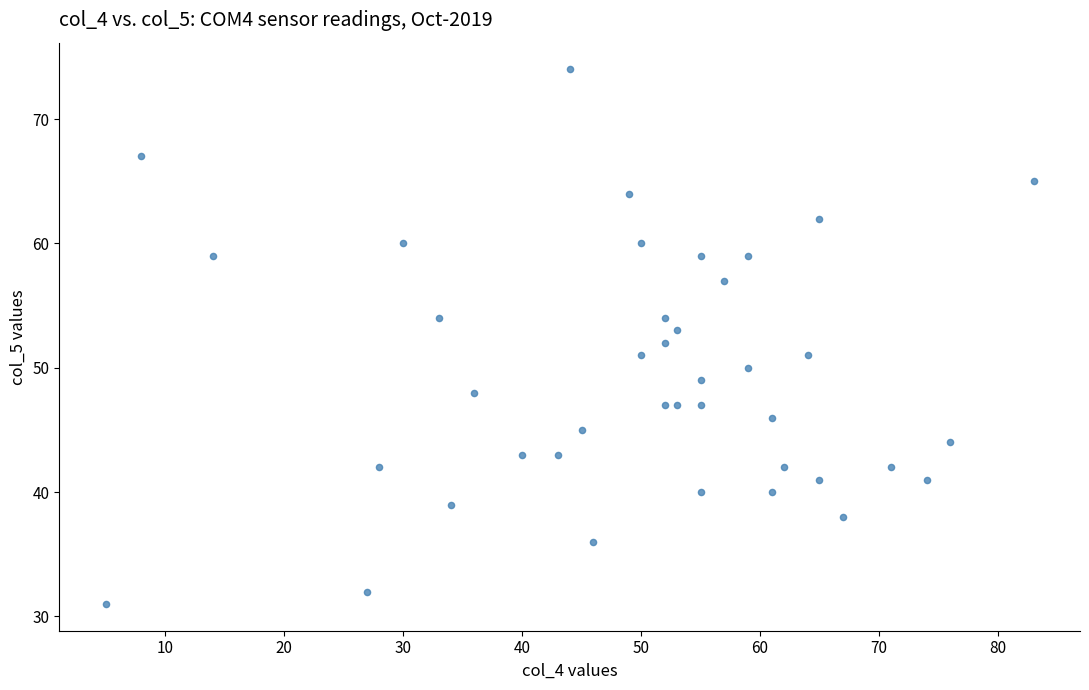

What is the range of Y values (max minus min)?

43